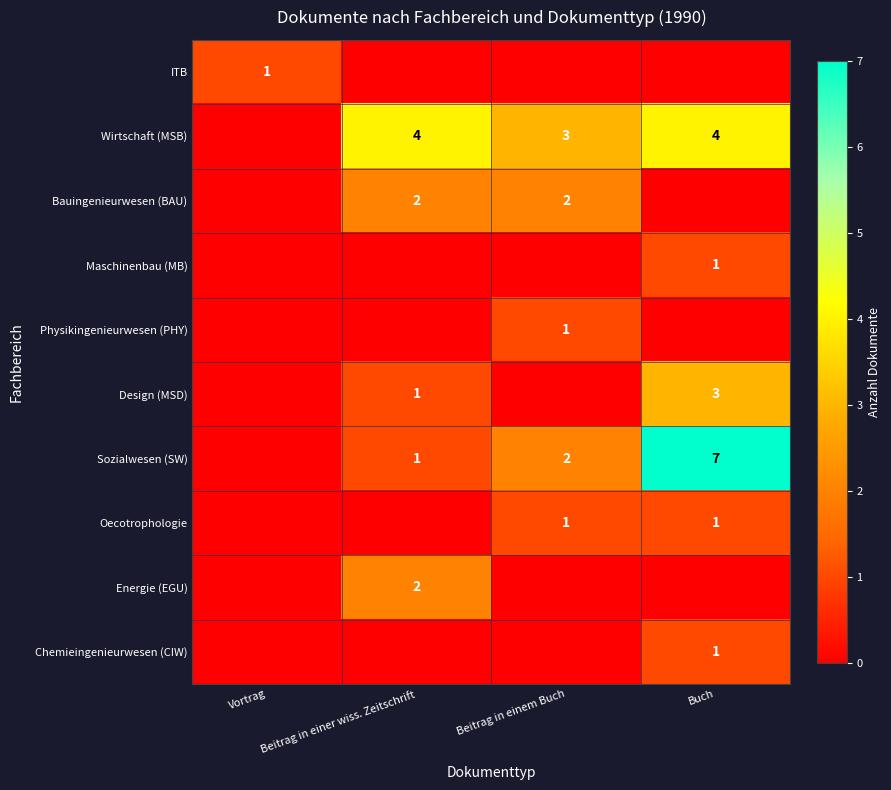

Is it true that Bauingenieurwesen (BAU) equals 2 at Beitrag in einem Buch?

True